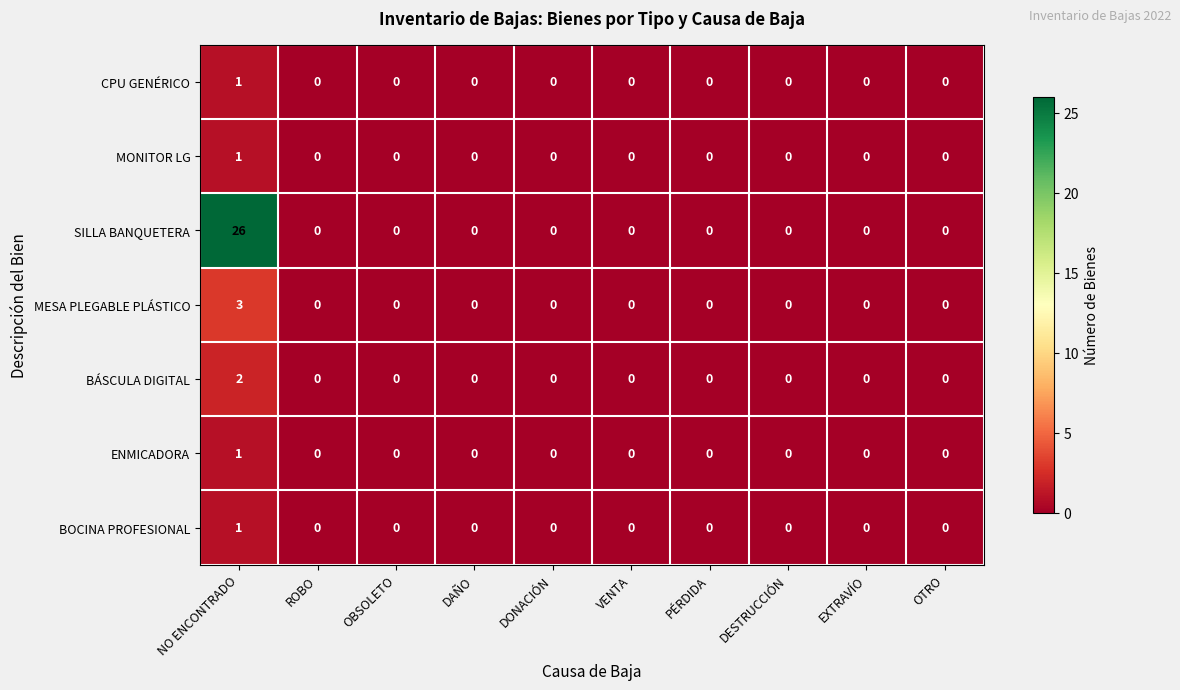

Which category has the highest value in the CPU GENÉRICO series?

NO ENCONTRADO